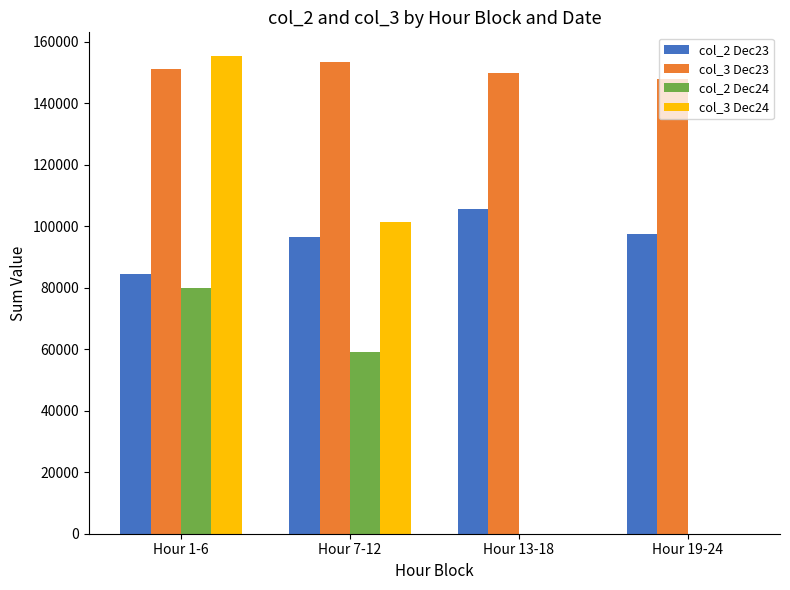

At which category does the chart reach its peak across all series?

Hour 1-6